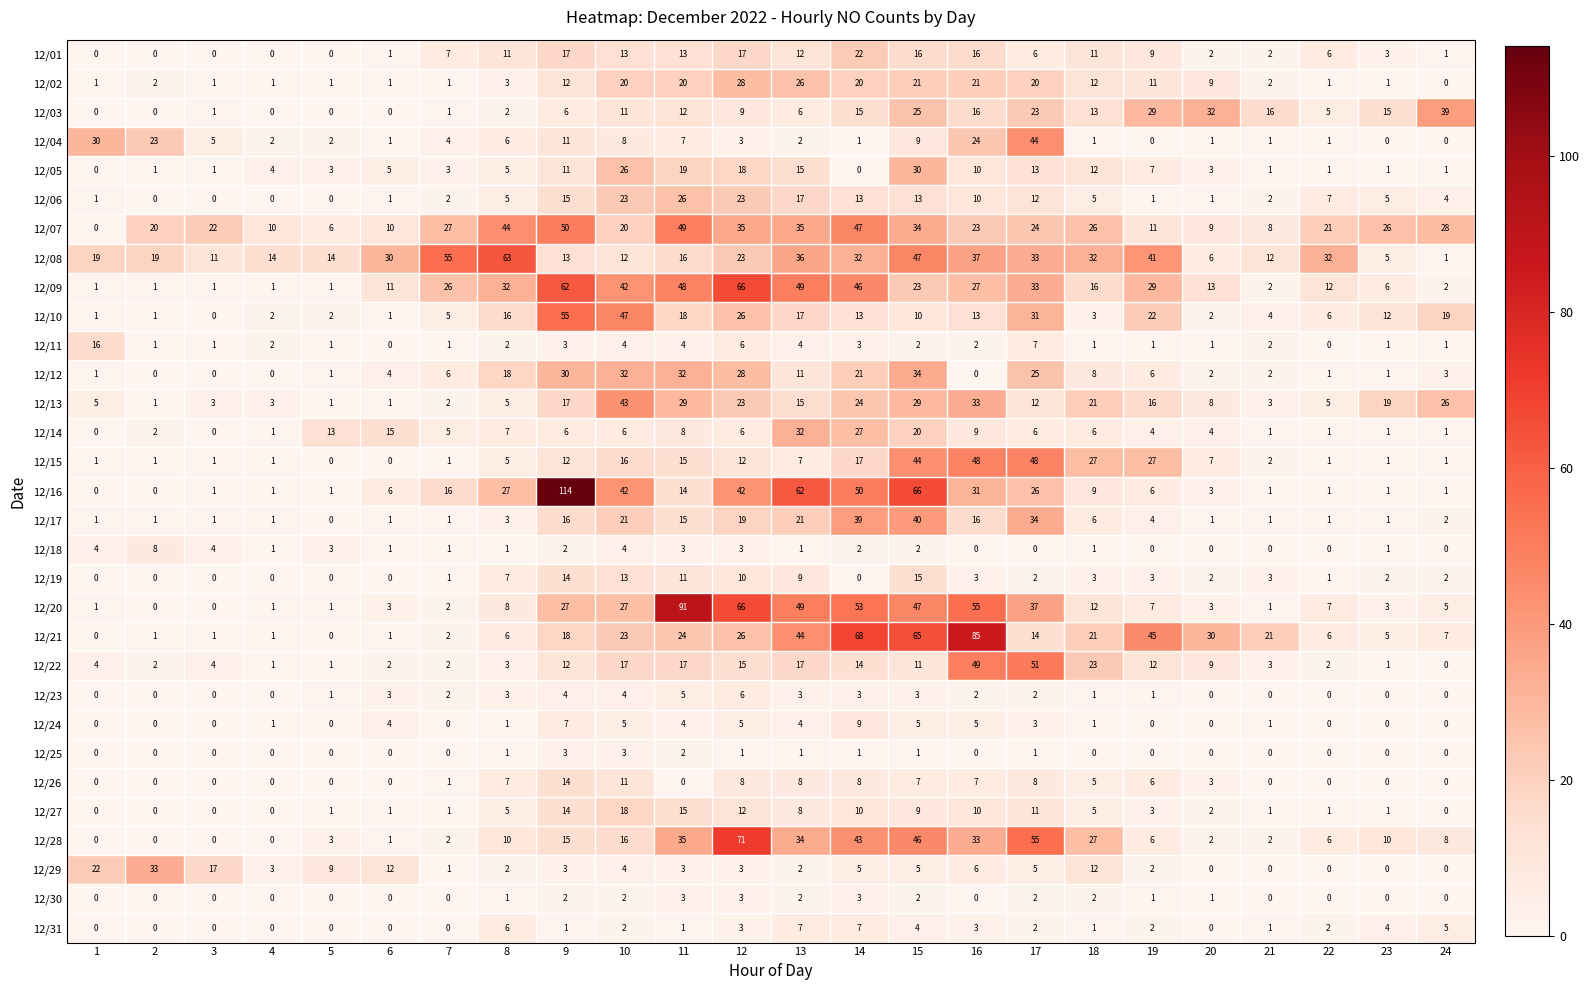

Where does the 12/26 series first go above 3?

8